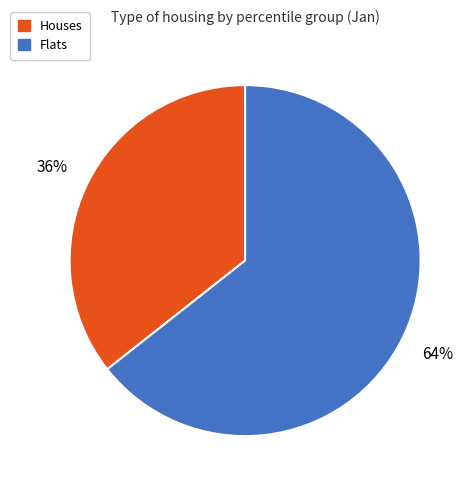

To the nearest percent, what is the average slice percentage?

50%